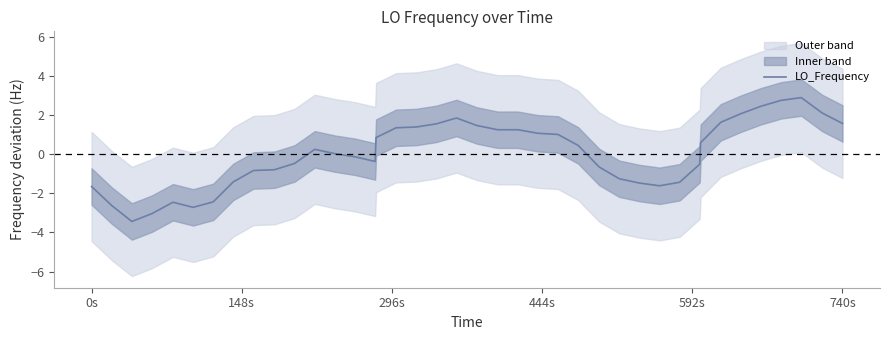

What is the sum of all values?

0.3